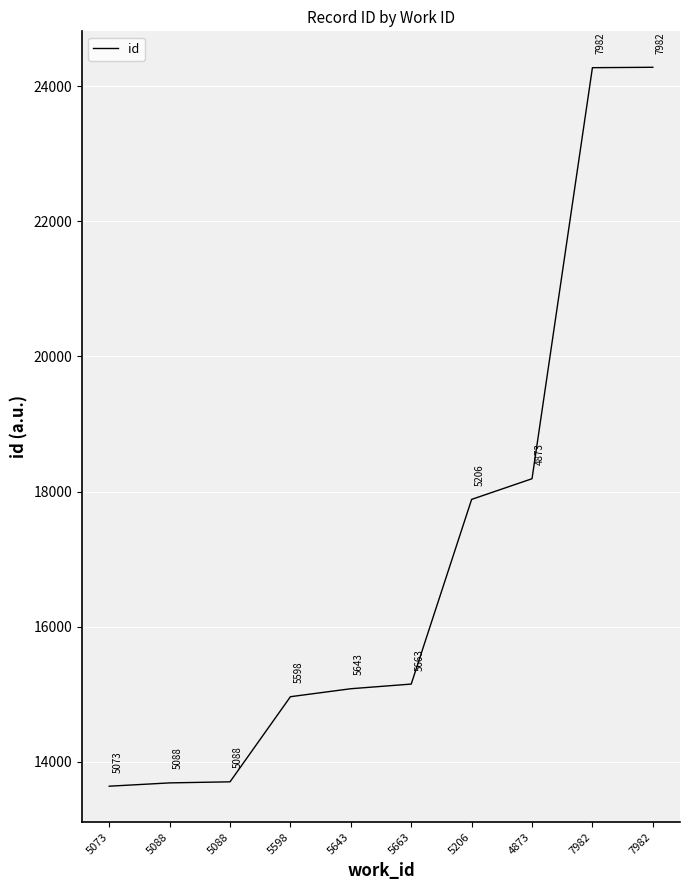

The chart shows a value of 14963 at 5598. True or false?

True